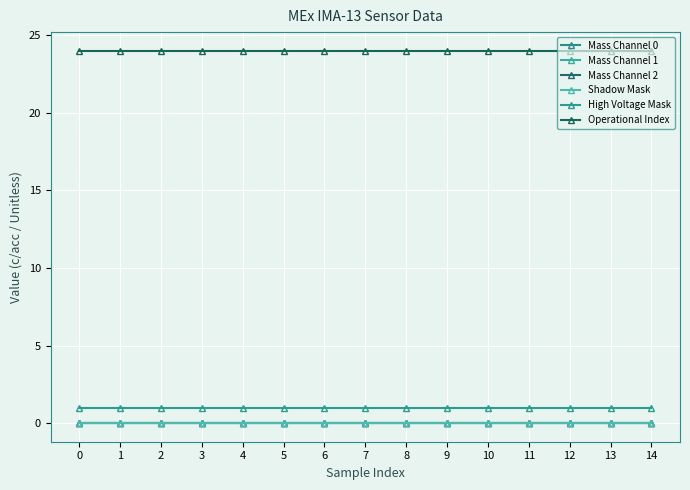

Which series has the largest total across all categories?

Operational Index